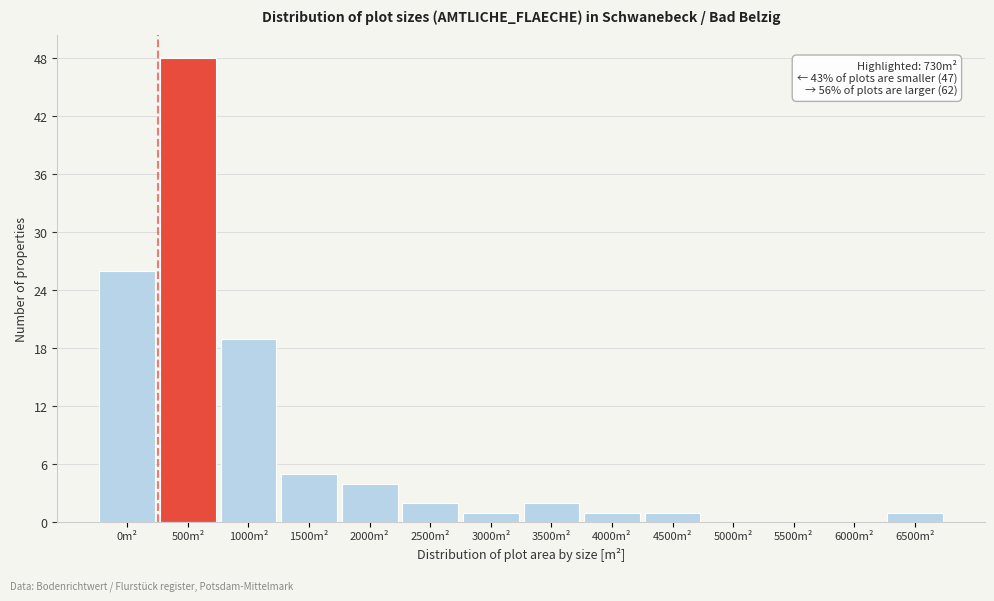

Reading left to right, transcribe all the data shown in this chart.

0m²=26	500m²=48	1000m²=19	1500m²=5	2000m²=4	2500m²=2	3000m²=1	3500m²=2	4000m²=1	4500m²=1	5000m²=0	5500m²=0	6000m²=0	6500m²=1